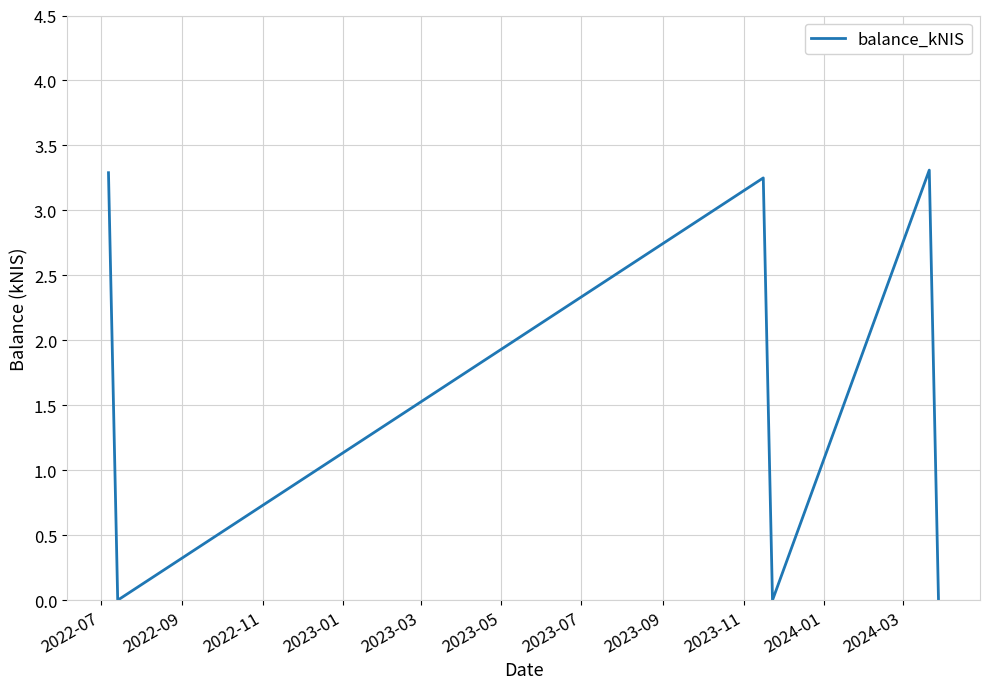

What is the average value?

1.6